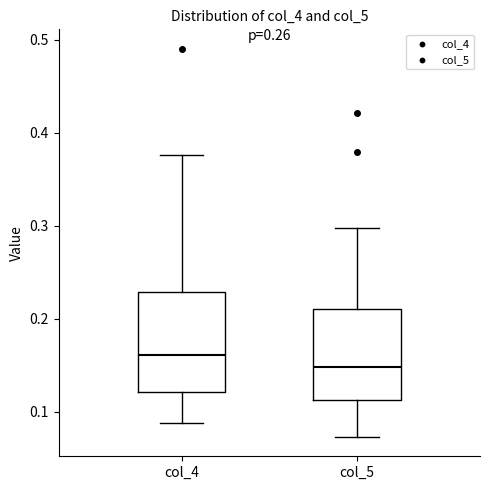

Which box has the highest median line?

col_4